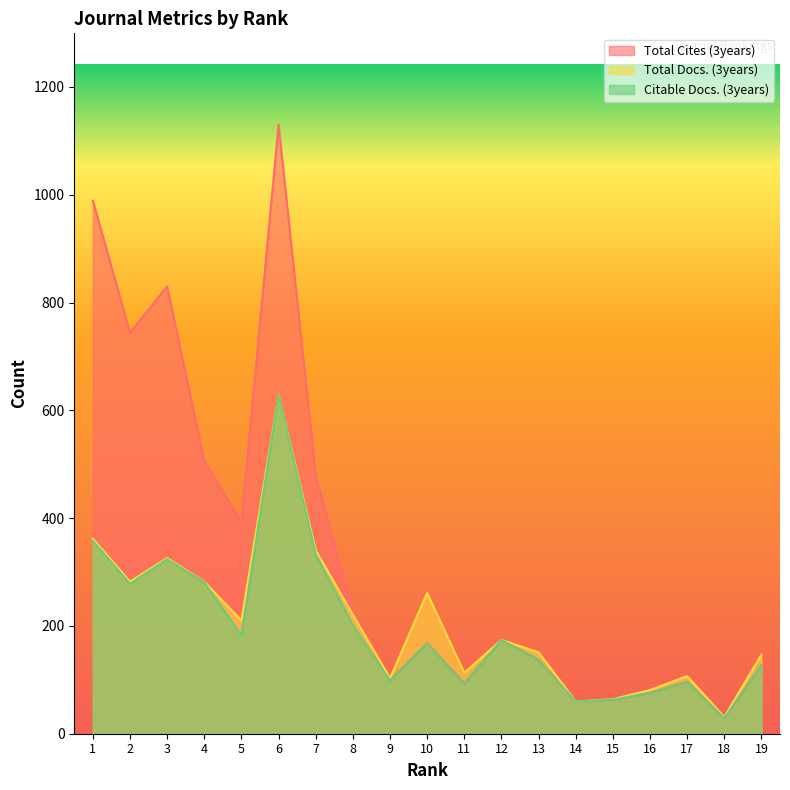

How many interior local valleys does the Citable Docs. (3years) series have?

6